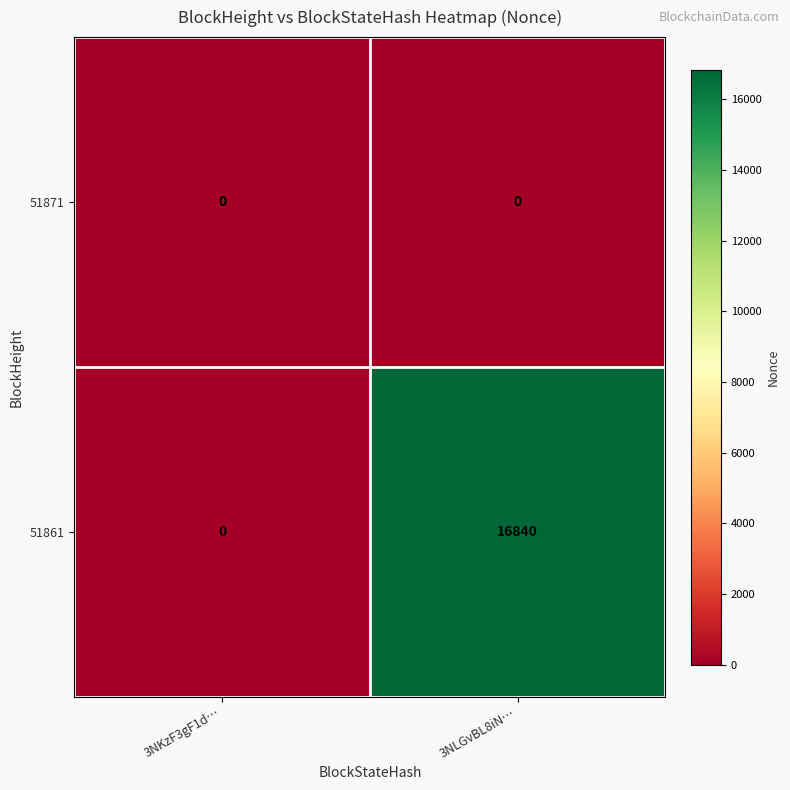

List the series in order of their peak value, highest first.

51861, 51871